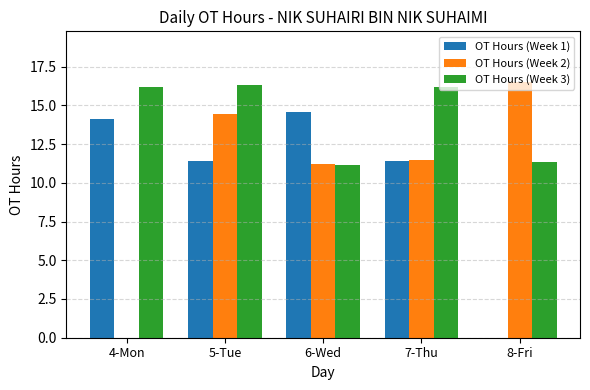

What value does the OT Hours (Week 3) series have at 7-Thu?

16.2